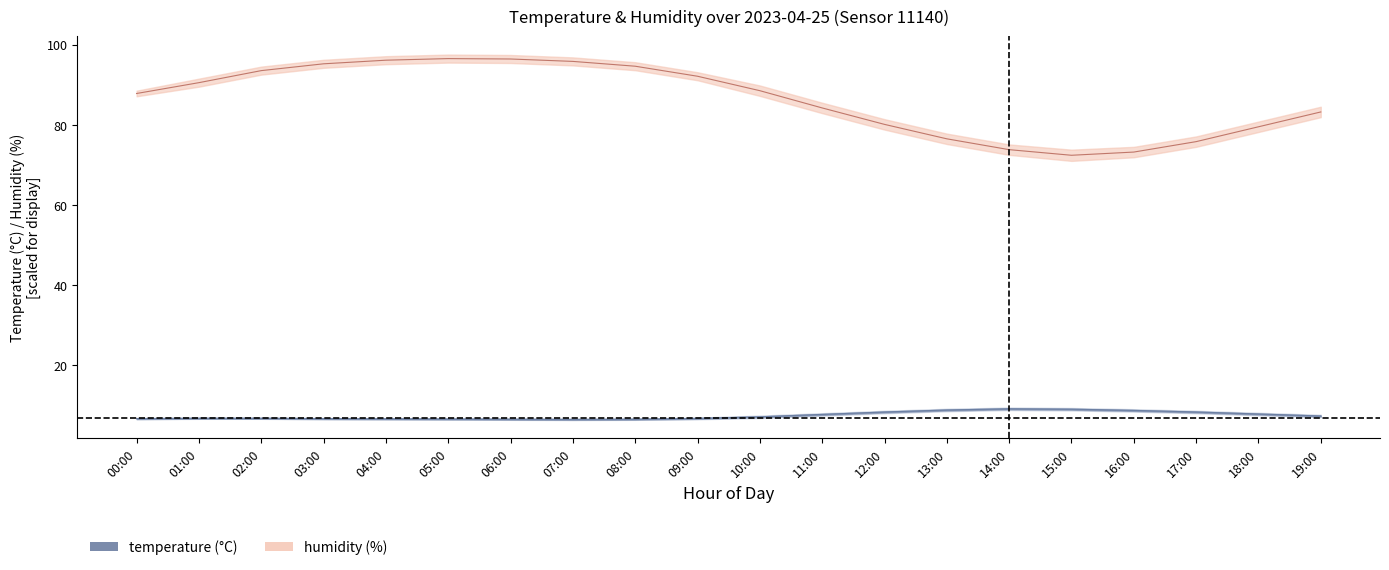

What is the label of the 2nd point from the right?

18:00